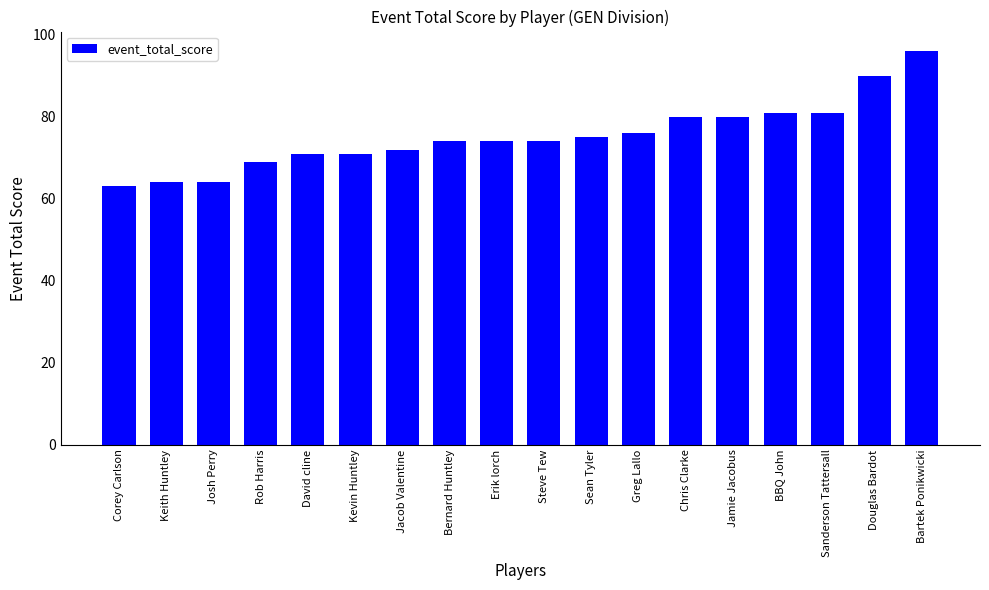

What is the greatest value displayed?

96